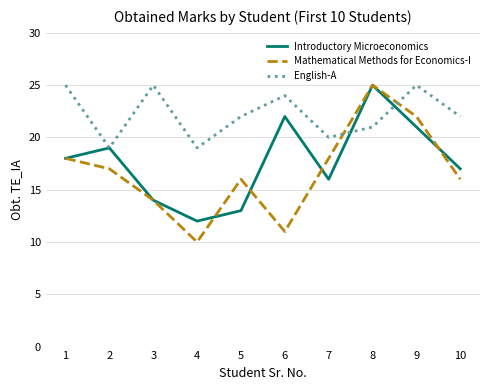

What is the difference between the Mathematical Methods for Economics-I values at 4 and 5?

6